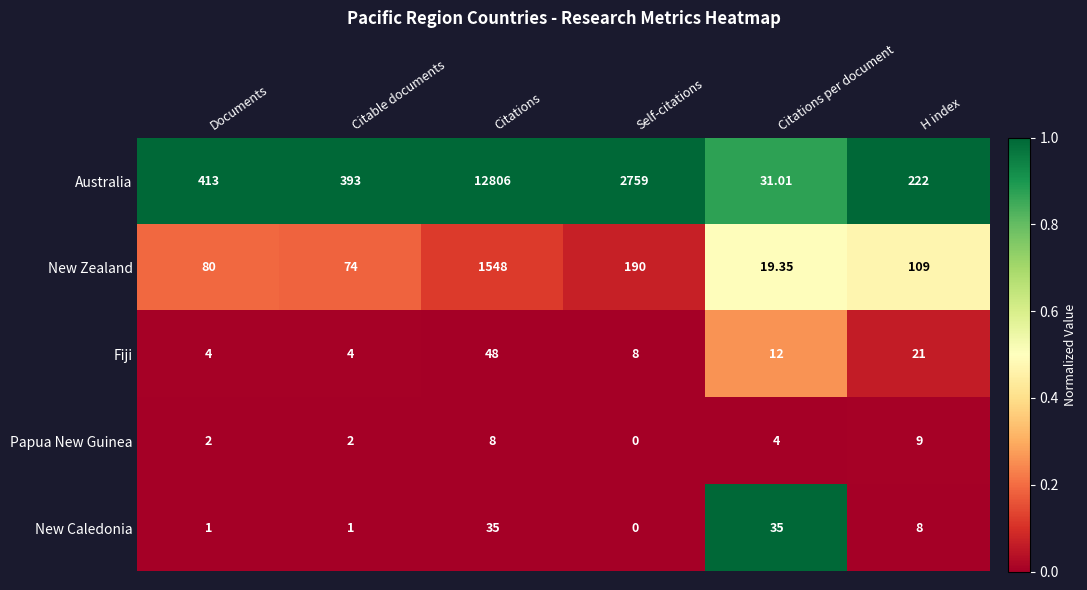

How many data points does each series have?

6